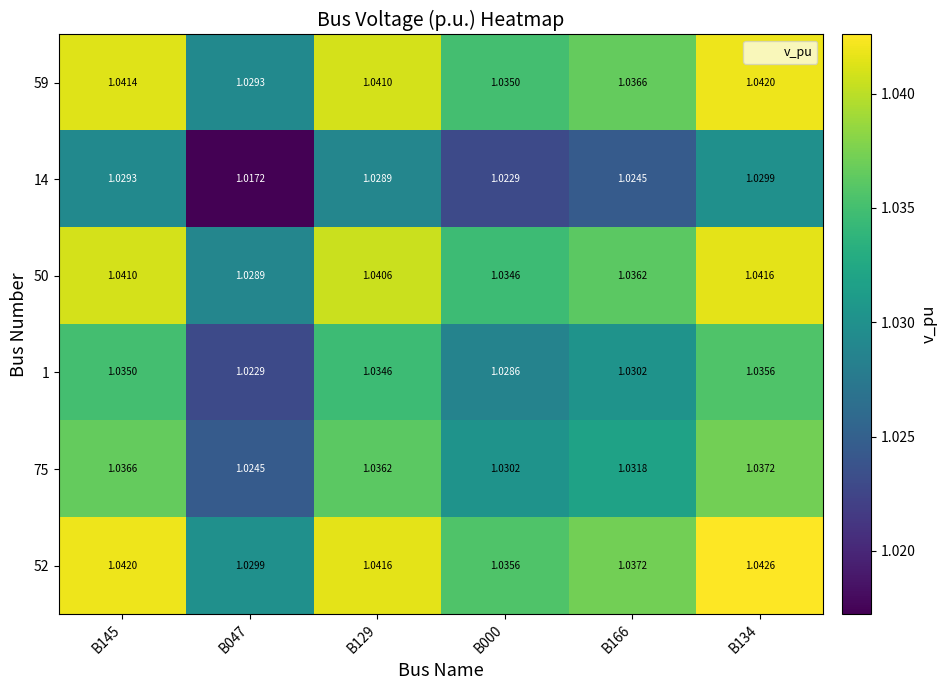

Is the value of 59 at B000 greater than the value of 50 at B166?

No